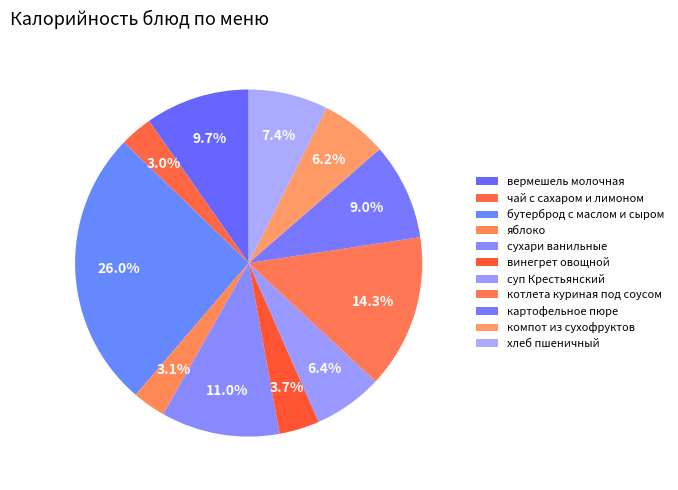

Between котлета куриная под соусом and бутерброд с маслом и сыром, which is larger?

бутерброд с маслом и сыром